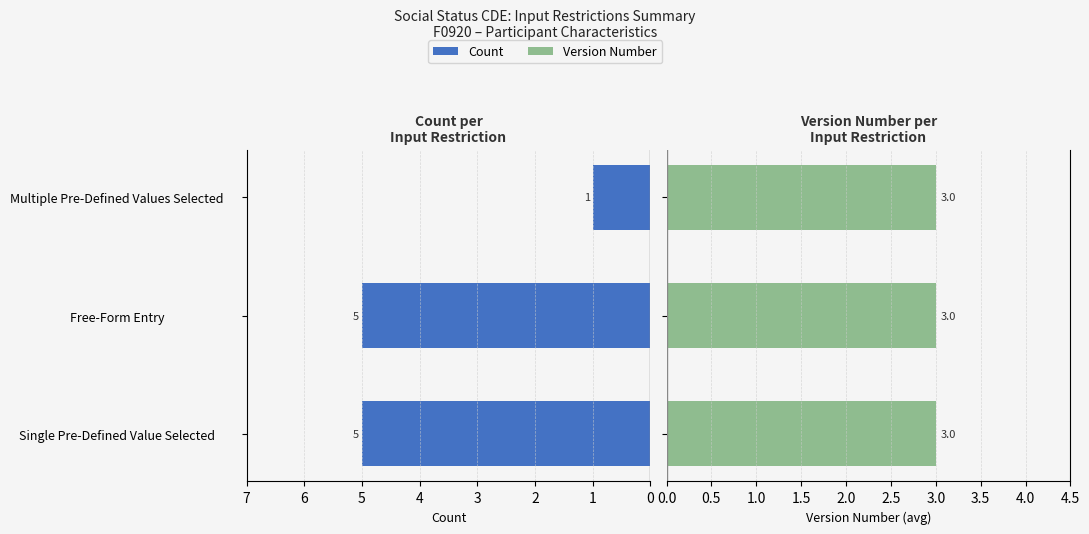

How many groups of bars are there?

3